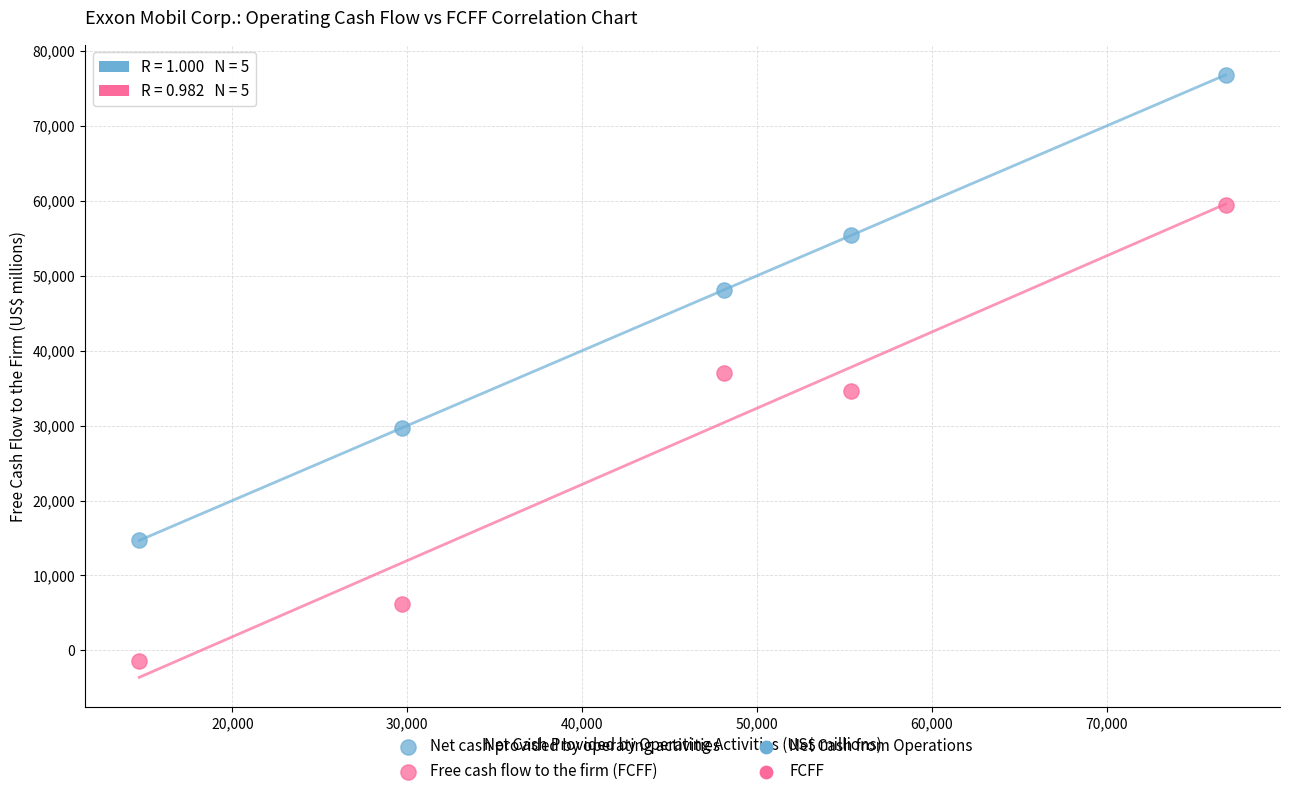

Which series contains the lowest Y value?

Free cash flow to the firm (FCFF)